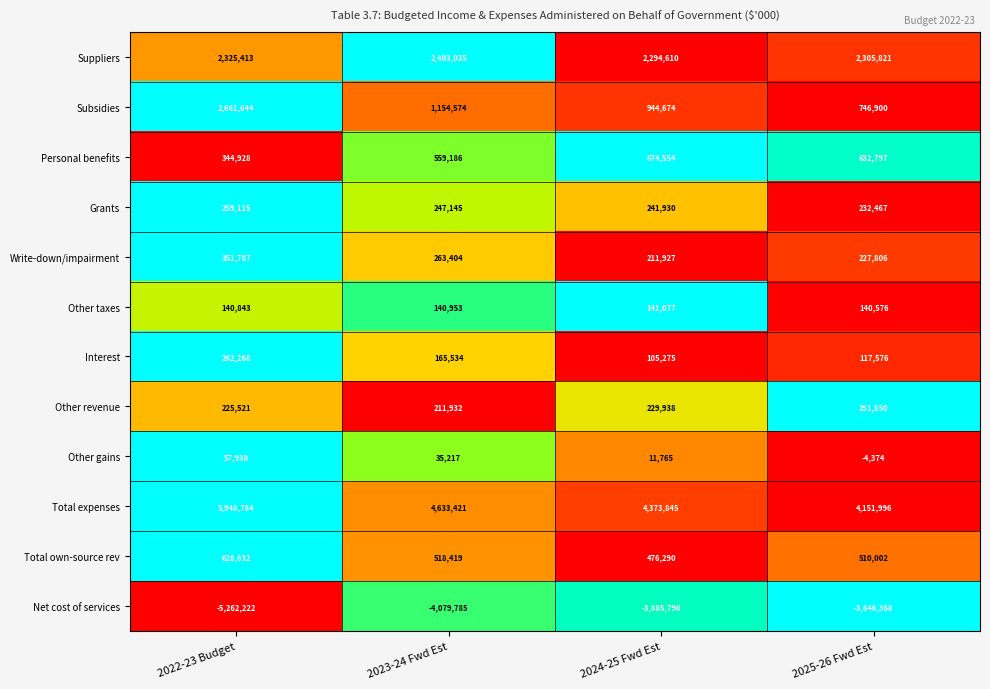

What is the average value of the Other revenue series?

229810